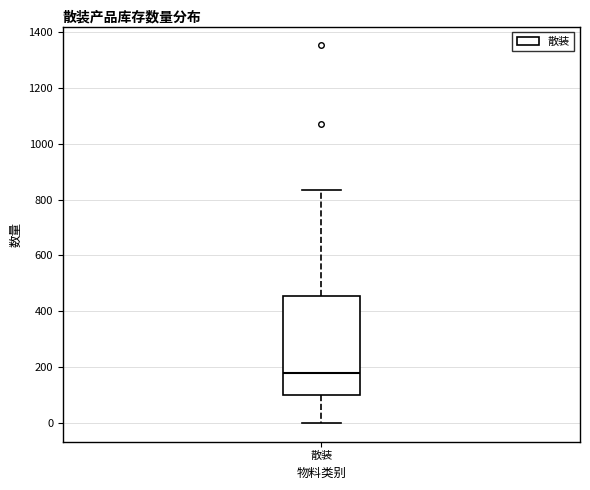

Read this box plot against the y-axis: the position of the median line, the range covered by the box, and the ends of both whiskers. The values are not printed on the chart, so give them approximately, as read against the axis.

median 180, box 100 to 460, whiskers 0 to 840